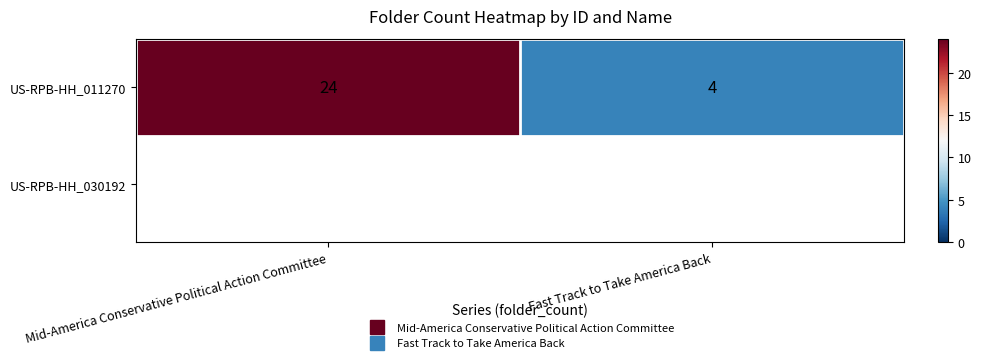

Reading right to left, what are all the values shown in this chart?

Fast Track to Take America Back=4	Mid-America Conservative Political Action Committee=24